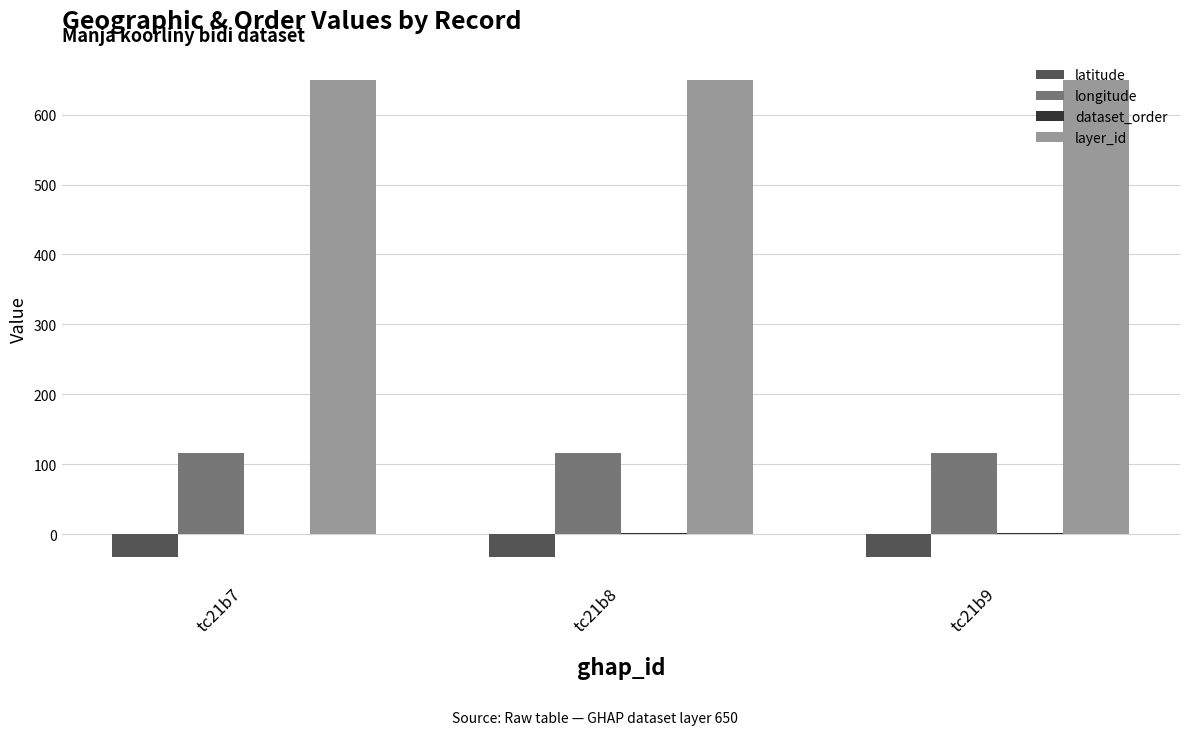

Which series has the largest total across all categories?

layer_id